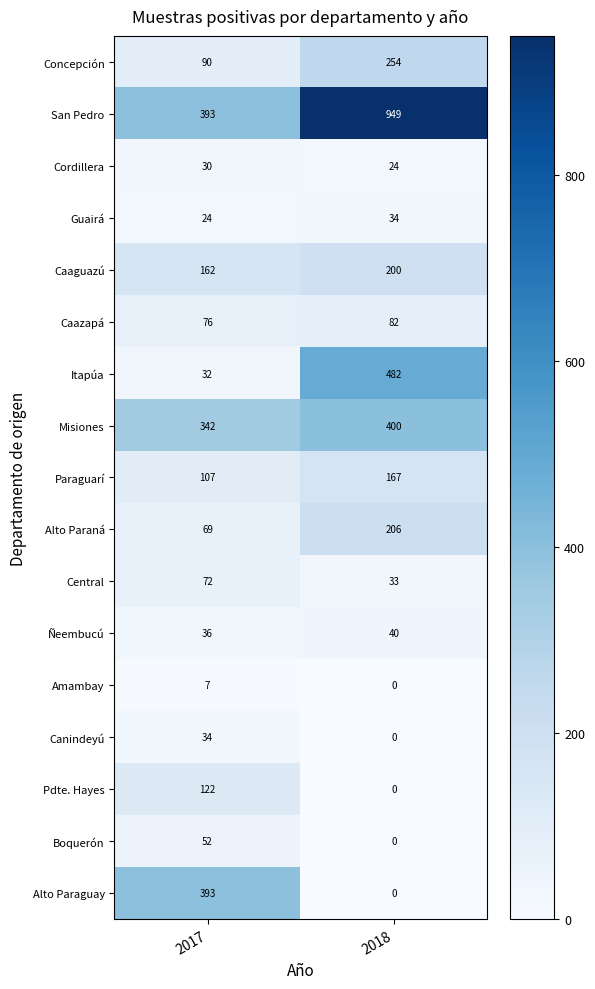

Rank the categories by San Pedro value from lowest to highest.

2017, 2018